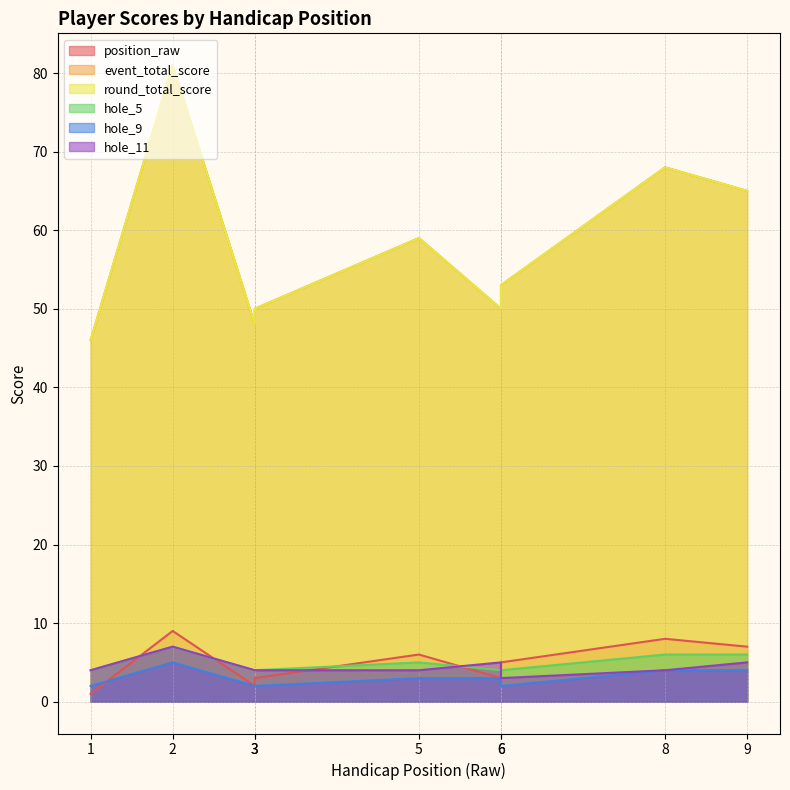

Where is the first local maximum for hole_11?

2